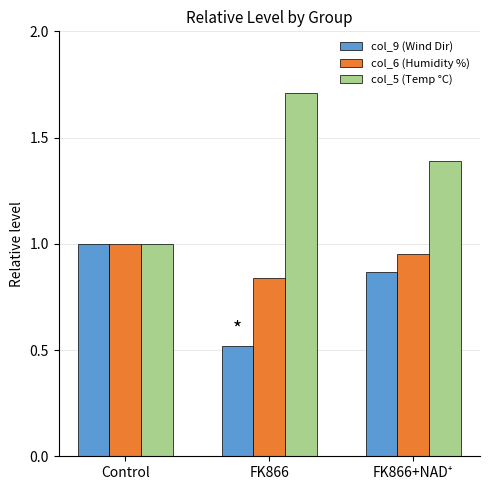

Rank the series by their average value, from highest to lowest.

col_5 (Temp °C), col_6 (Humidity %), col_9 (Wind Dir)